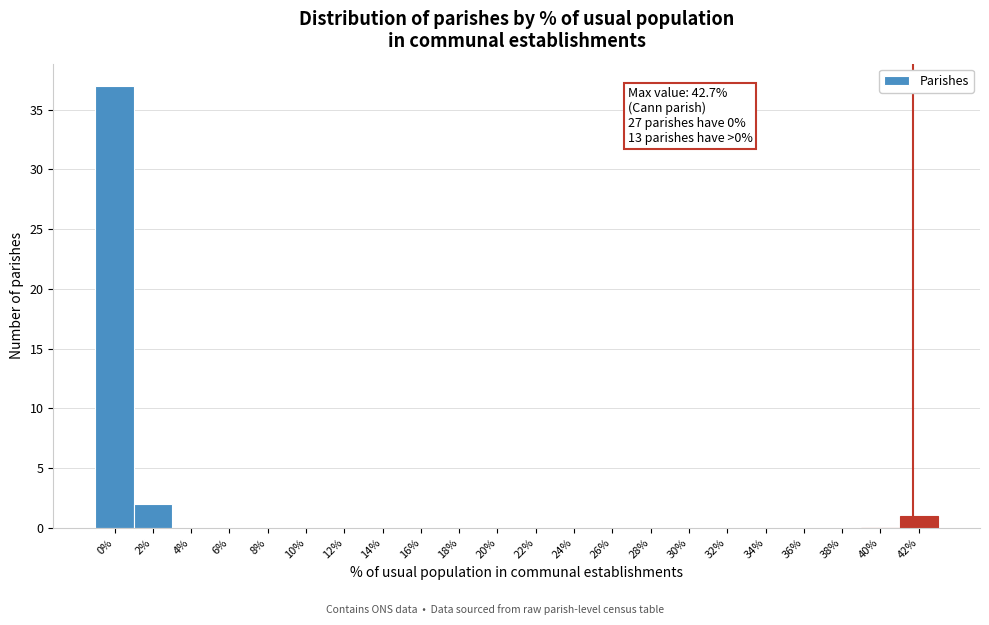

Reading left to right, list all the values displayed in this chart.

0%=37	2%=2	4%=0	6%=0	8%=0	10%=0	12%=0	14%=0	16%=0	18%=0	20%=0	22%=0	24%=0	26%=0	28%=0	30%=0	32%=0	34%=0	36%=0	38%=0	40%=0	42%=1